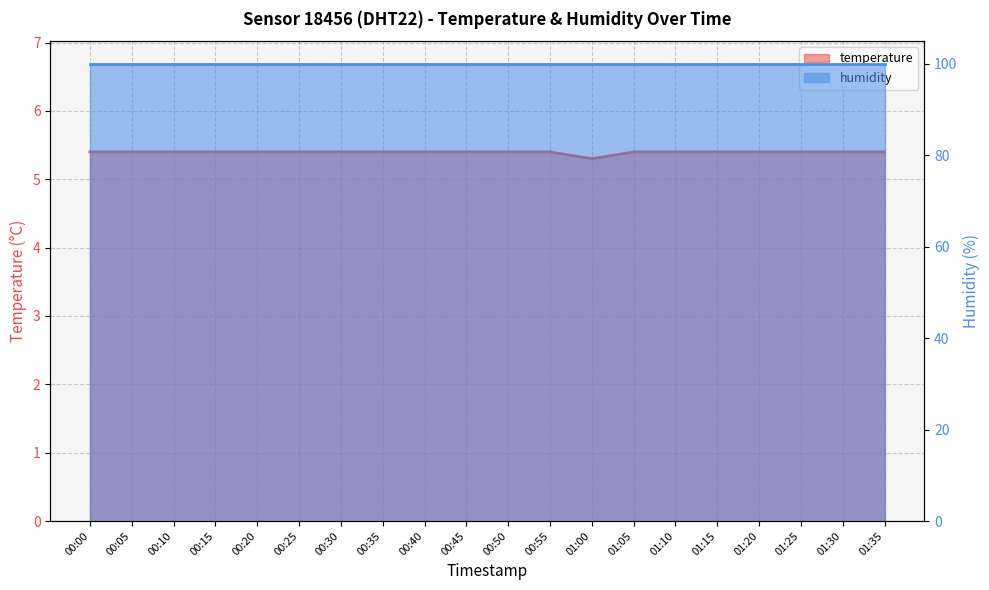

List the labels in order of value, smallest first.

01:00, 00:00, 00:05, 00:10, 00:15, 00:20, 00:25, 00:30, 00:35, 00:40, 00:45, 00:50, 00:55, 01:05, 01:10, 01:15, 01:20, 01:25, 01:30, 01:35